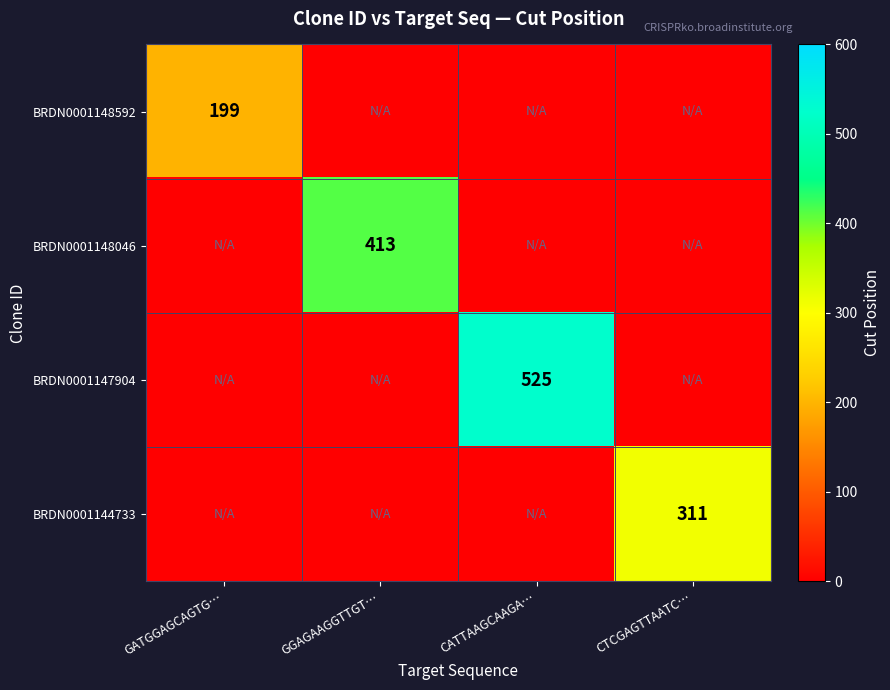

Count the BRDN0001148046 values in the range -50 to 413.

4